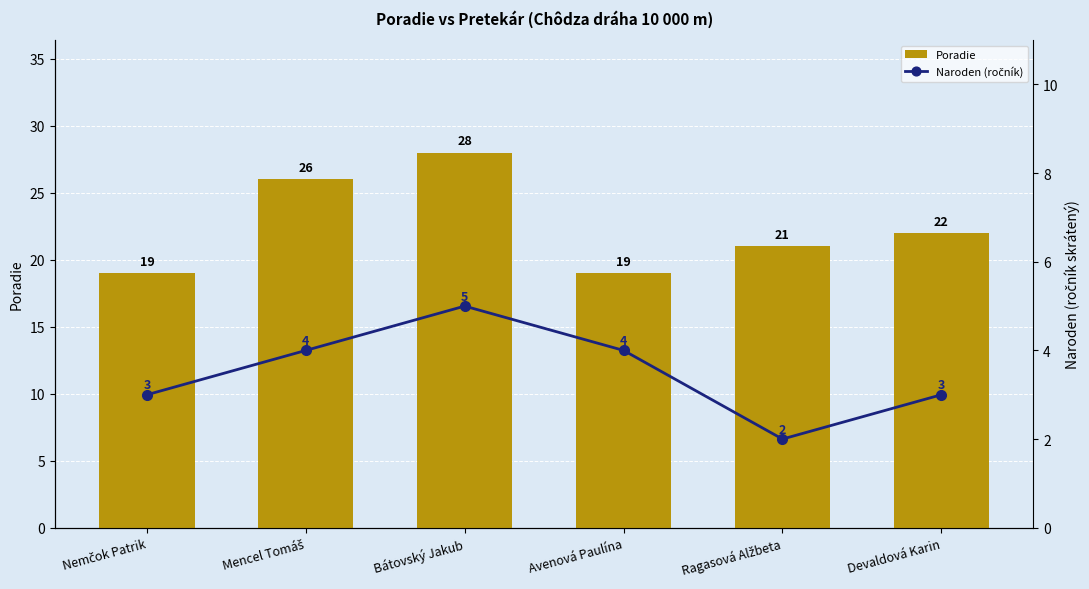

What is the value of the Poradie bar at the 2nd from the left?

26